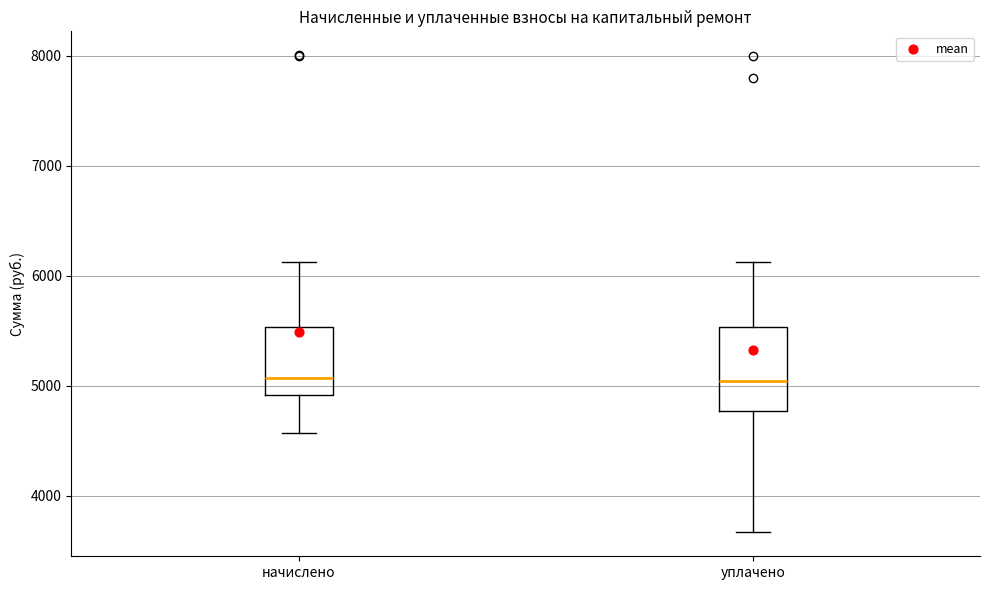

Reading left to right, transcribe this box plot: for each box, give where its median line is, the range the box spans, and where its two whiskers end, as read against the y-axis. The values are not printed on the chart, so give them approximately, as read against the axis.

начислено: median 5100, box 4900 to 5500, whiskers 4600 to 6100
уплачено: median 5000, box 4800 to 5500, whiskers 3700 to 6100